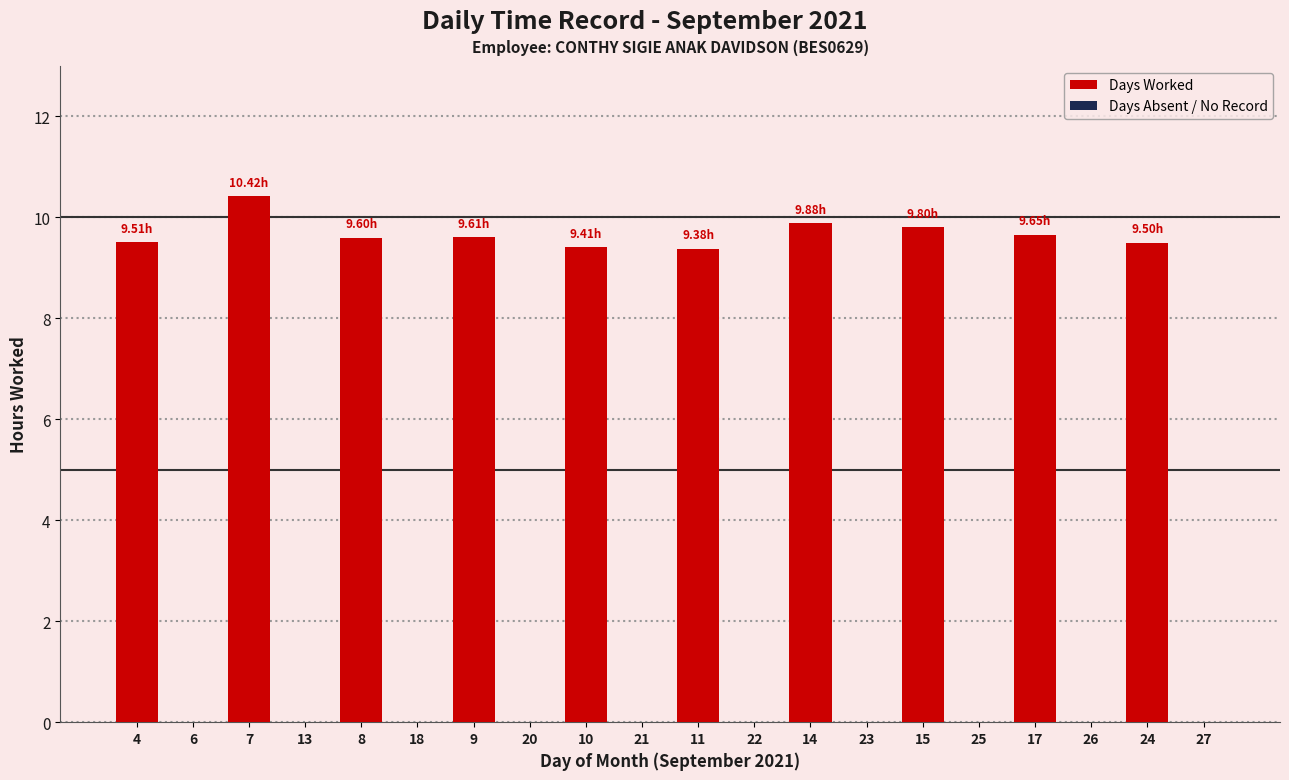

What is the difference between the values at 24 and 15?

0.3